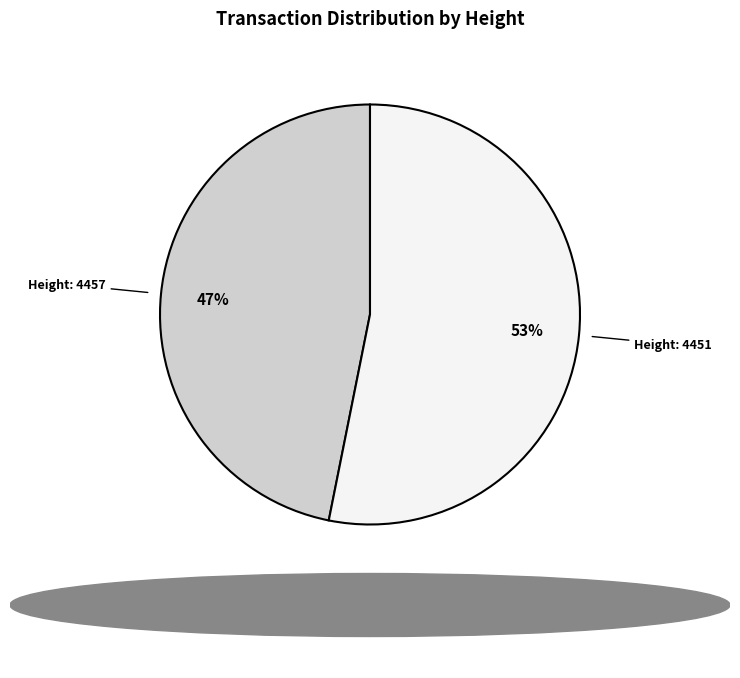

Does any single category account for the majority?

Yes